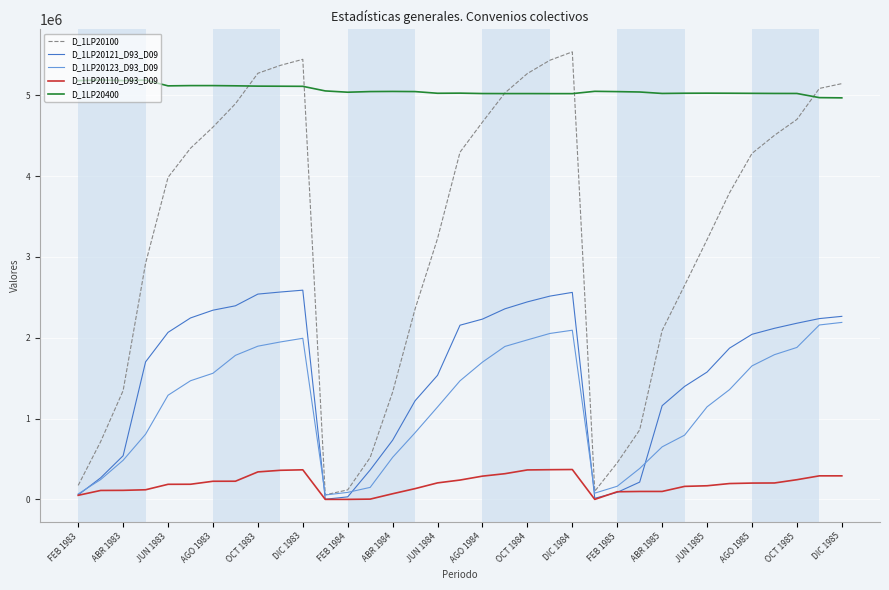

List the series in order of their peak value, lowest first.

D_1LP20110_D93_D09, D_1LP20123_D93_D09, D_1LP20121_D93_D09, D_1LP20400, D_1LP20100